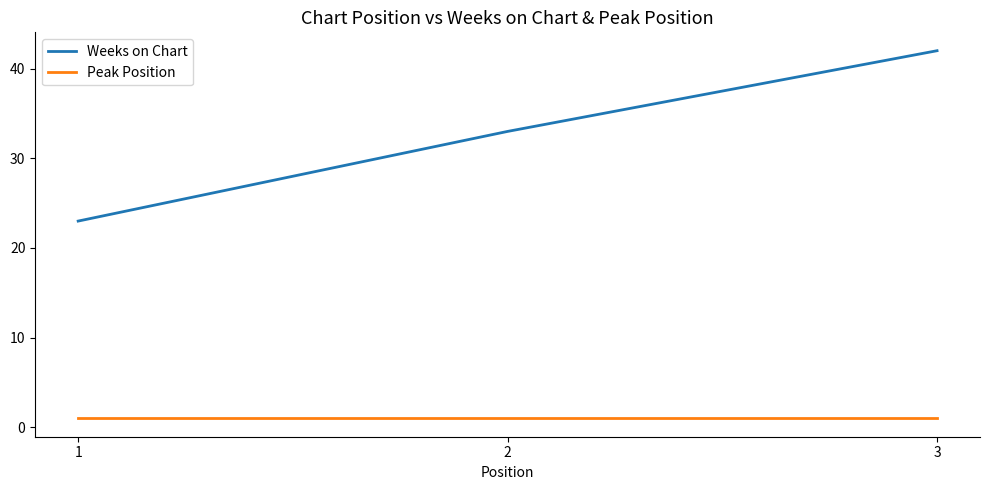

What is the difference between the maximum and minimum values in the Weeks on Chart series?

19